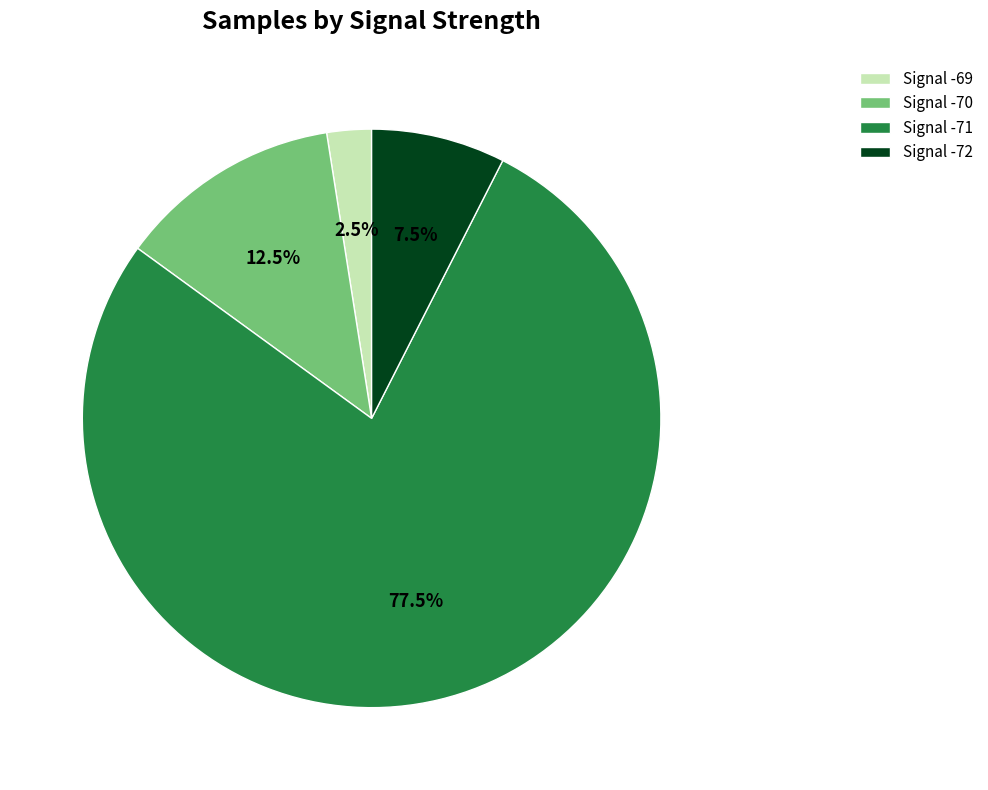

Which has a higher value, Signal -70 or Signal -72?

Signal -70